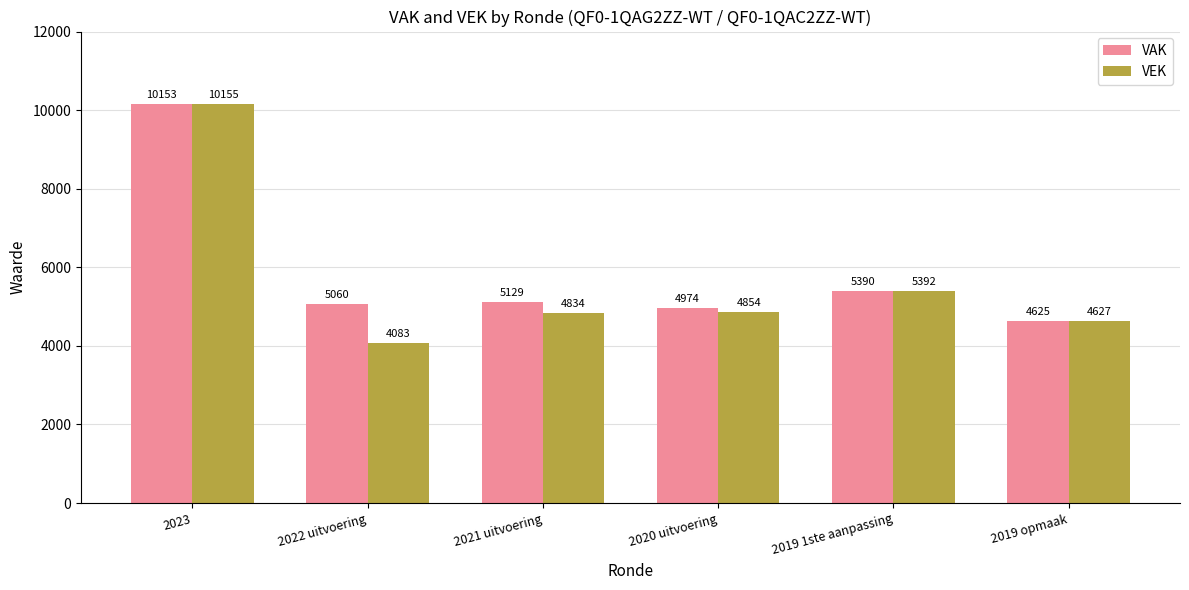

How many bars are there in each group?

2